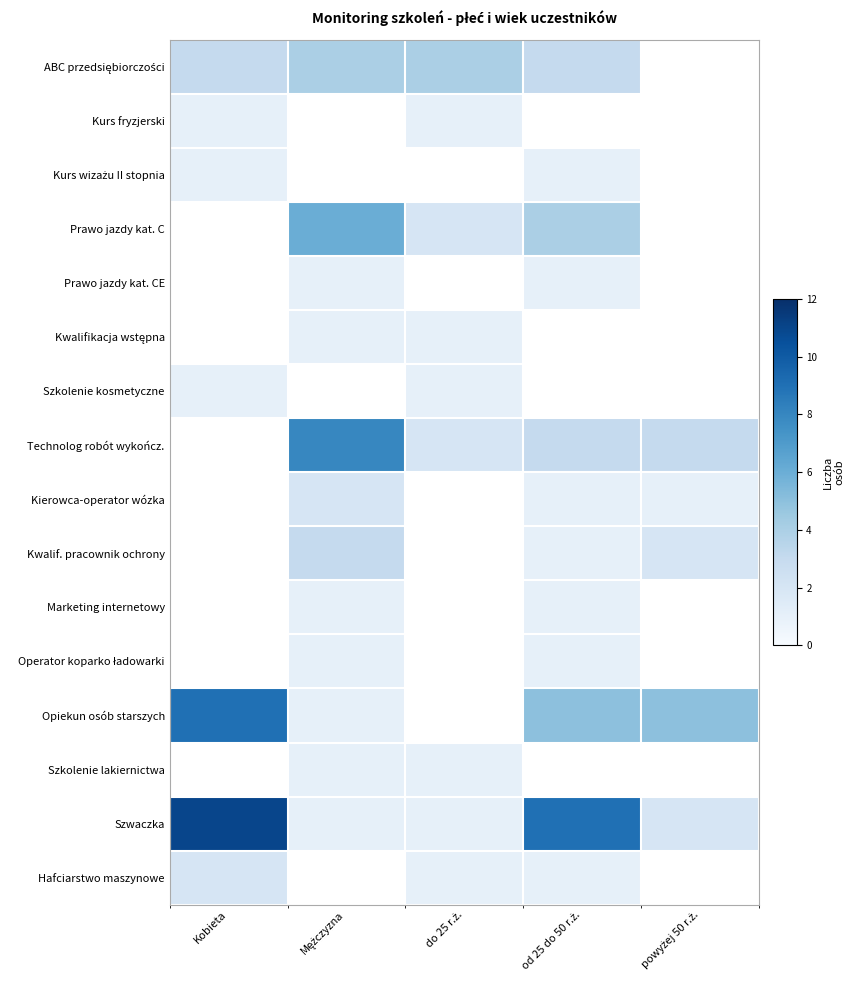

Which has a higher value, powyżej 50 r.ż. or od 25 do 50 r.ż.?

od 25 do 50 r.ż.